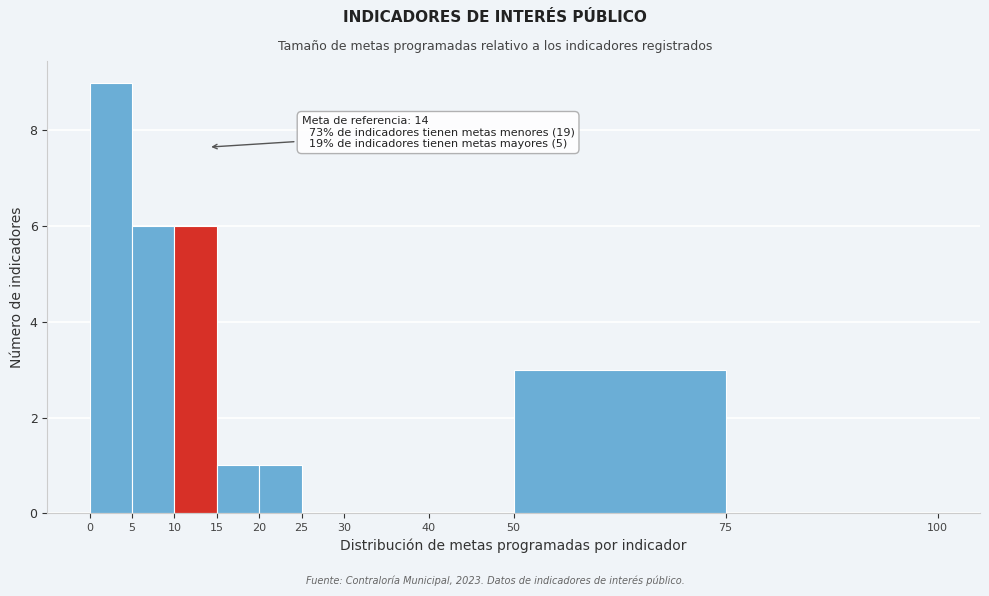

Which range on the x-axis has the tallest bar?

0 to 5